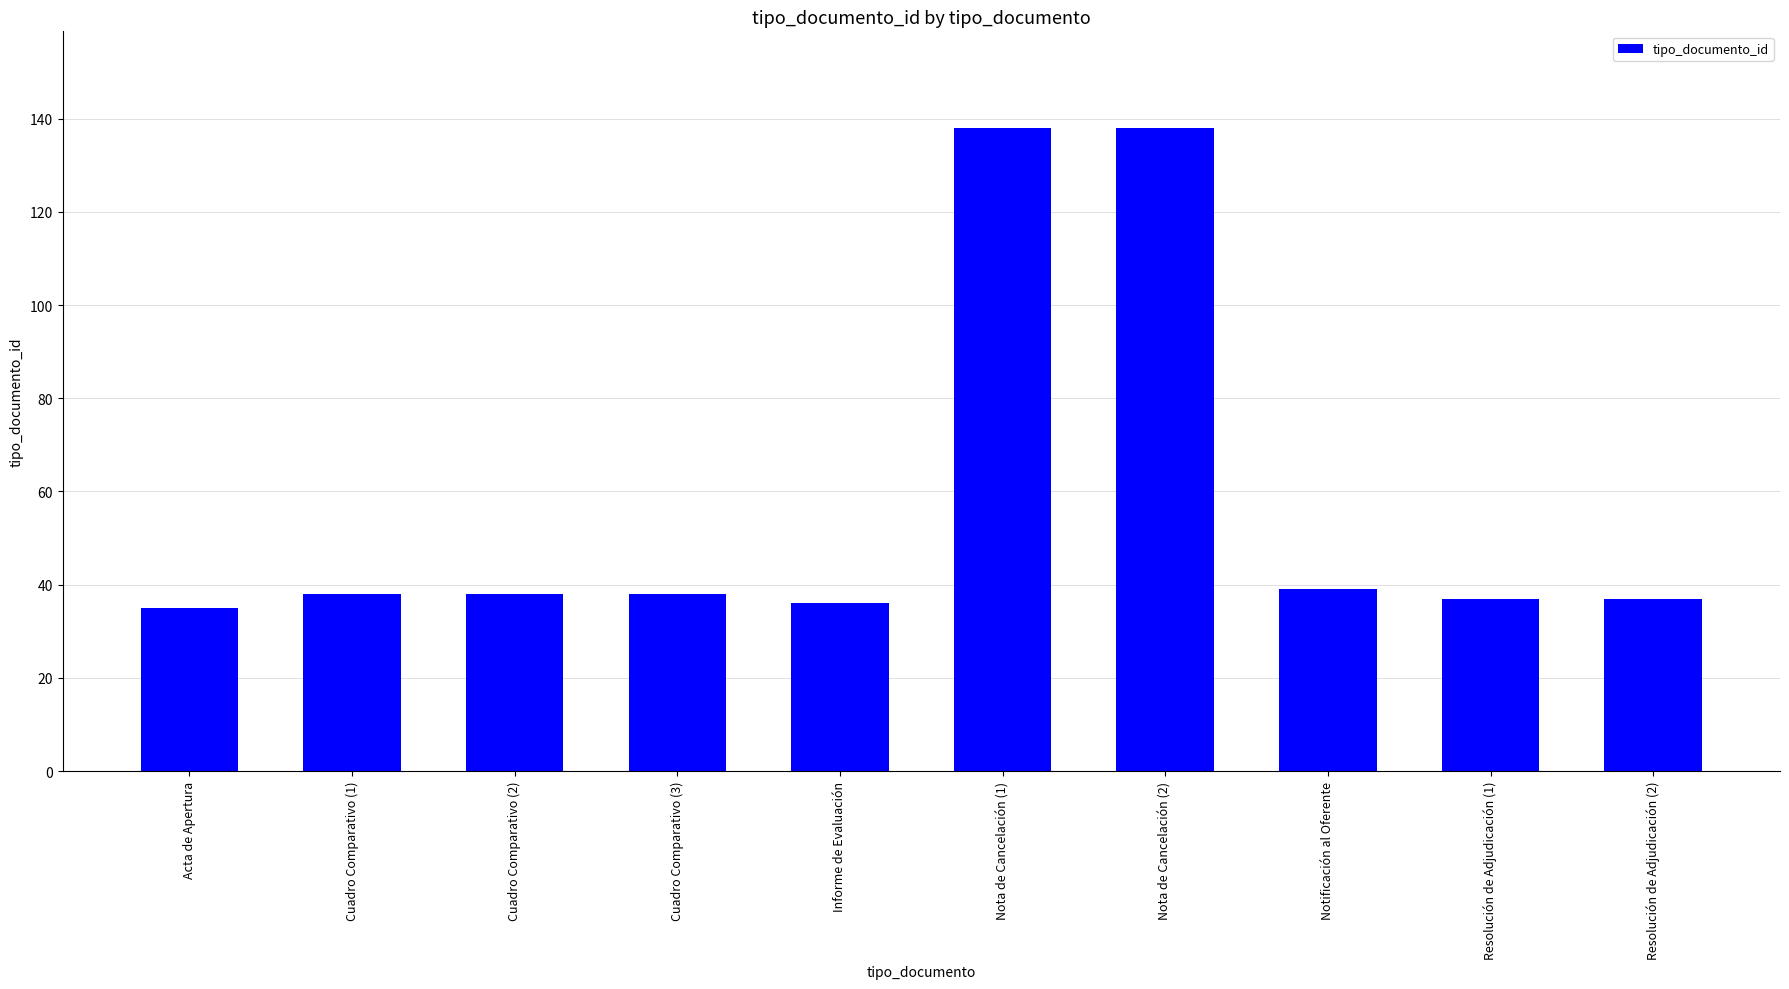

Reading left to right, transcribe all the data shown in this chart.

Acta de Apertura=35	Cuadro Comparativo (1)=38	Cuadro Comparativo (2)=38	Cuadro Comparativo (3)=38	Informe de Evaluación=36	Nota de Cancelación (1)=138	Nota de Cancelación (2)=138	Notificación al Oferente=39	Resolución de Adjudicación (1)=37	Resolución de Adjudicación (2)=37